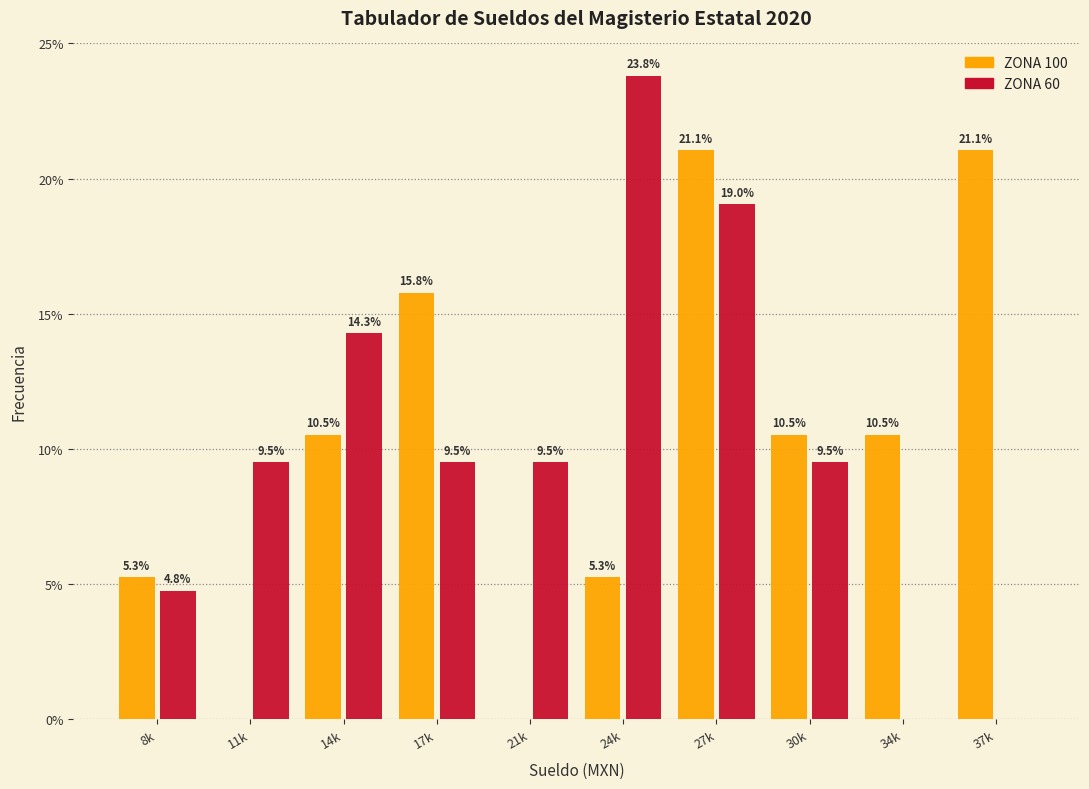

Reading left to right, extract all data points from this chart.

ZONA 100: 8k=5.3	11k=0.0	14k=10.5	17k=15.8	21k=0.0	24k=5.3	27k=21.1	30k=10.5	34k=10.5	37k=21.1
ZONA 60: 8k=4.8	11k=9.5	14k=14.3	17k=9.5	21k=9.5	24k=23.8	27k=19.0	30k=9.5	34k=0.0	37k=0.0